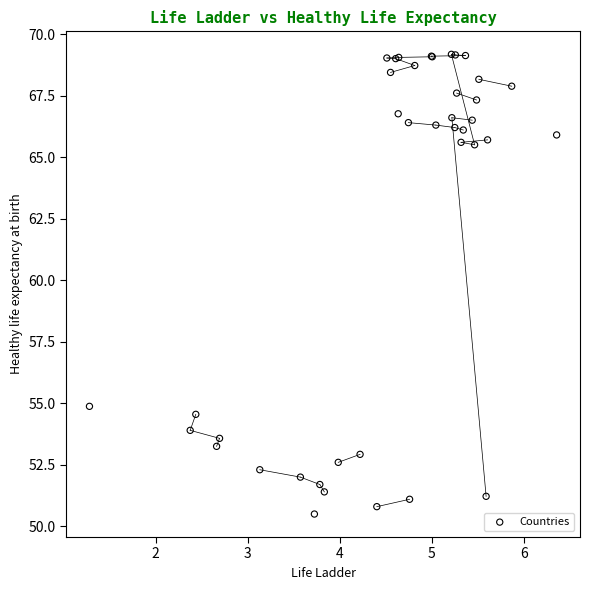

What Y value in the scatter plot is closest to 59?

54.9